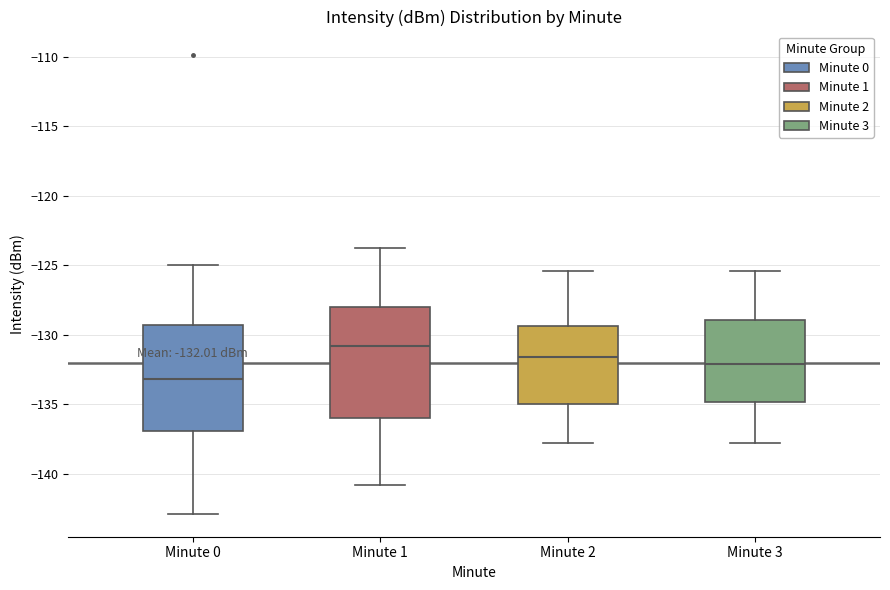

Which box has the highest median line?

Minute 1